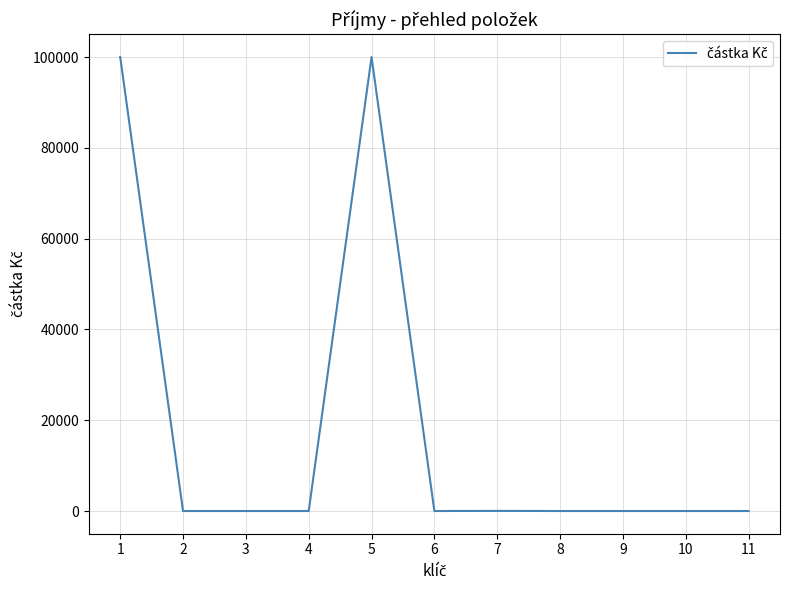

The value at 8 is -69258. True or false?

False